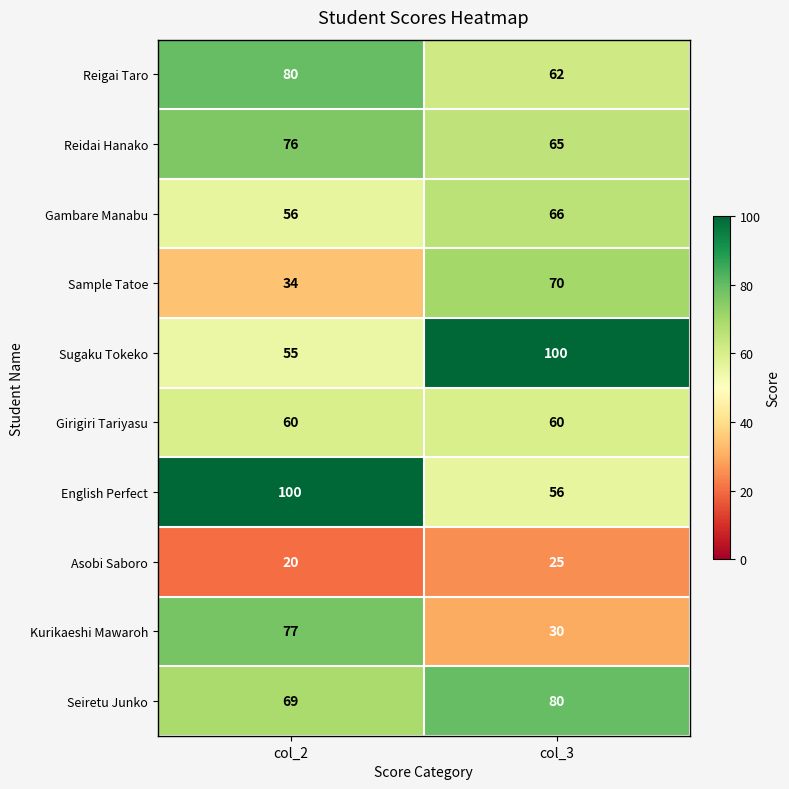

The Kurikaeshi Mawaroh series shows 77 at col_2. True or false?

True